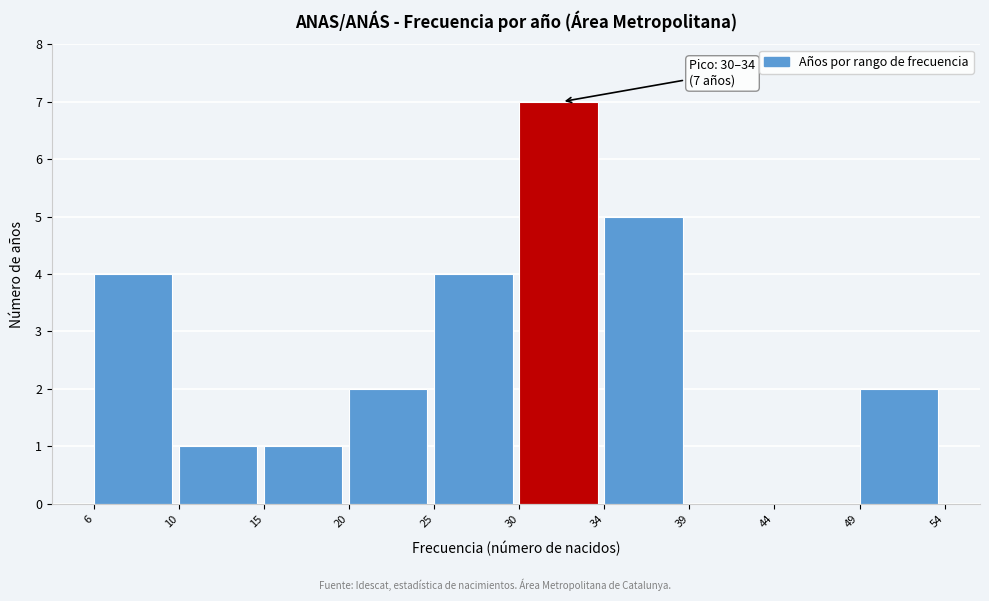

Reading left to right, extract all data points from this chart.

6=4	10=1	15=1	20=2	25=4	30=7	34=5	39=0	44=0	49=2